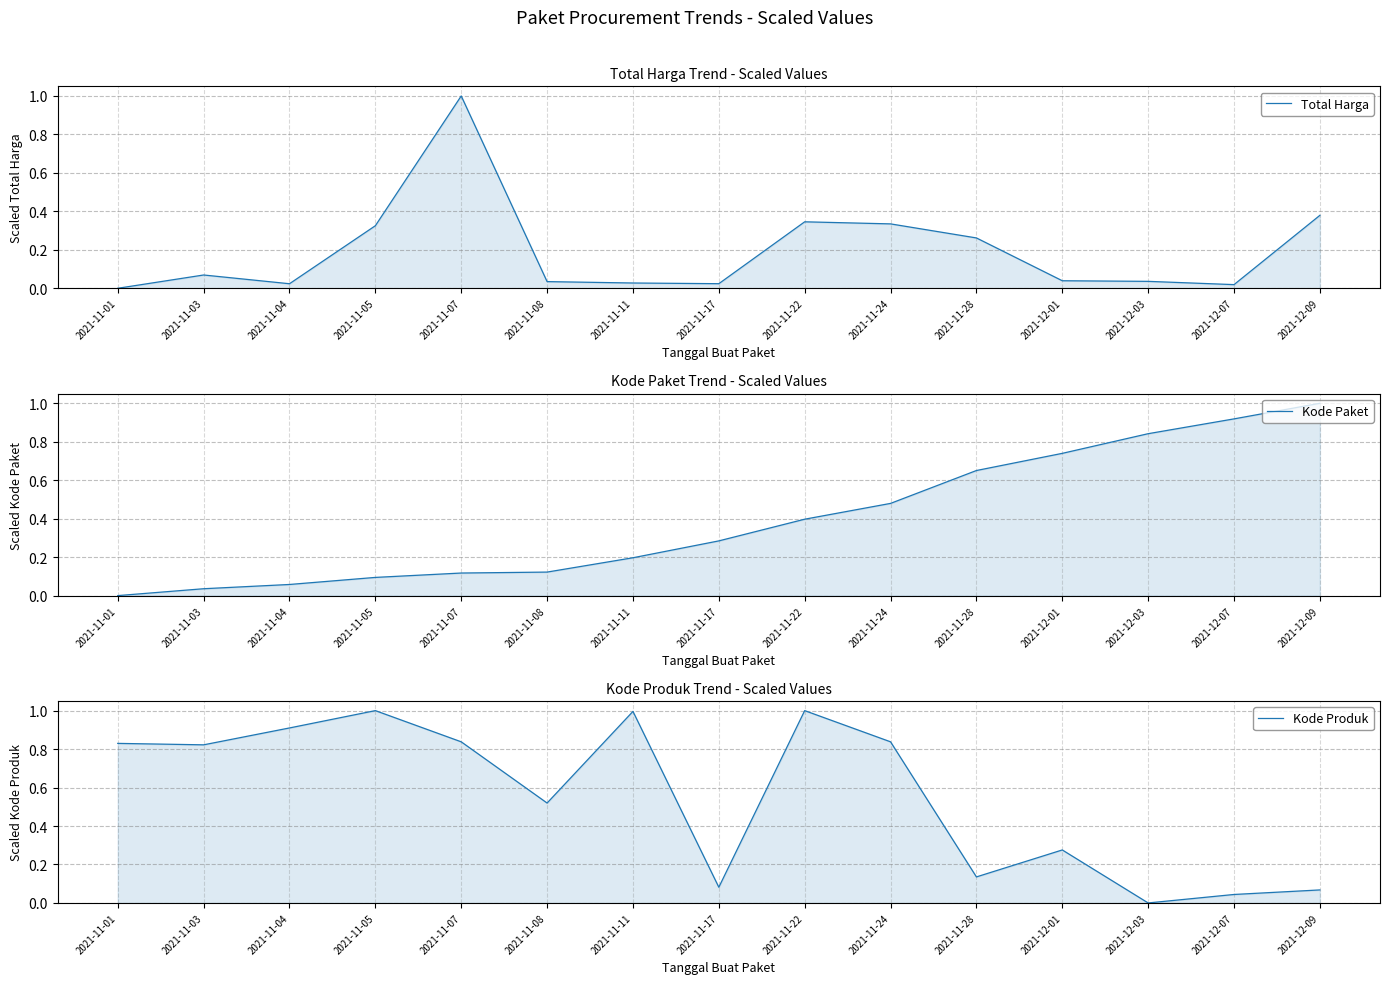

Between which two adjacent categories do Kode Paket and Kode Produk first intersect?

2021-11-11 and 2021-11-17